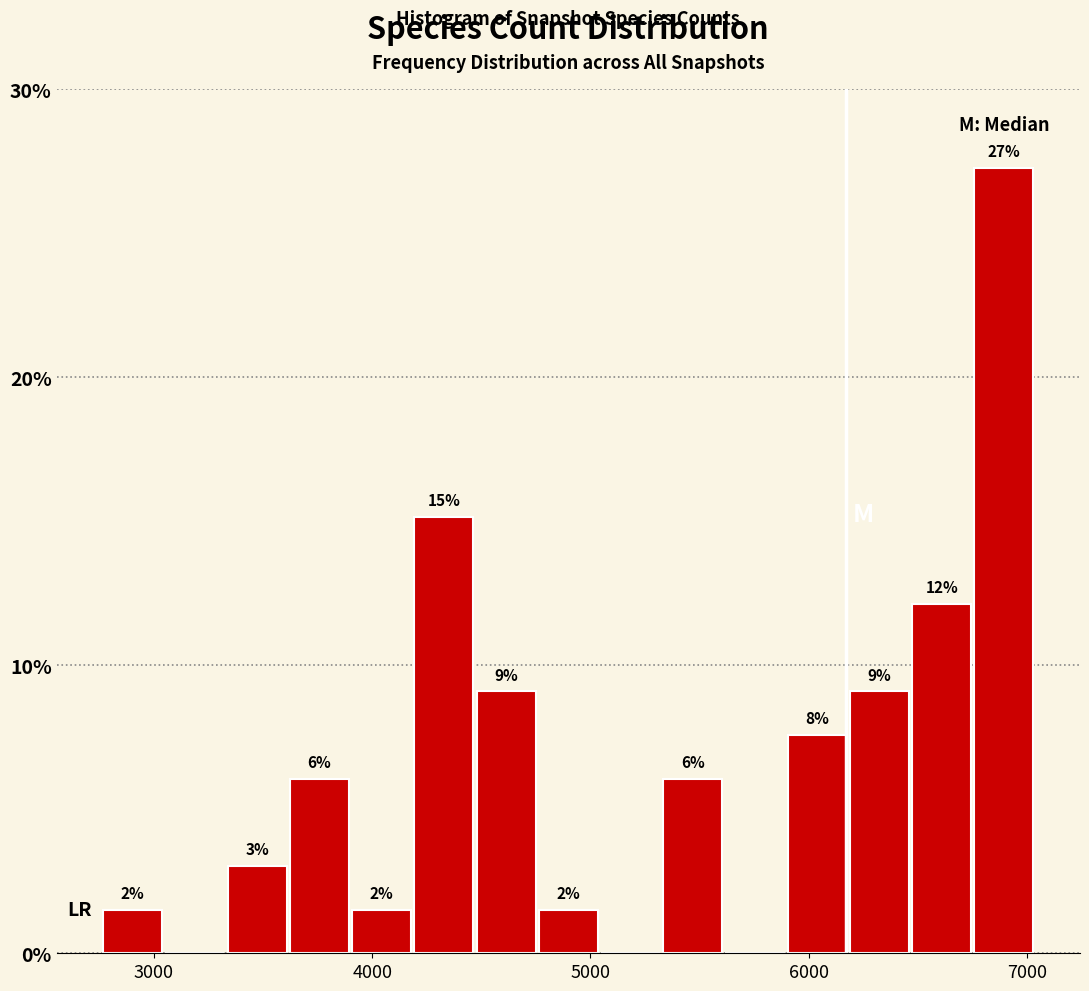

Around what value on the x-axis is the tallest bar? Give the approximate position of its centre, as read against the axis.

6900